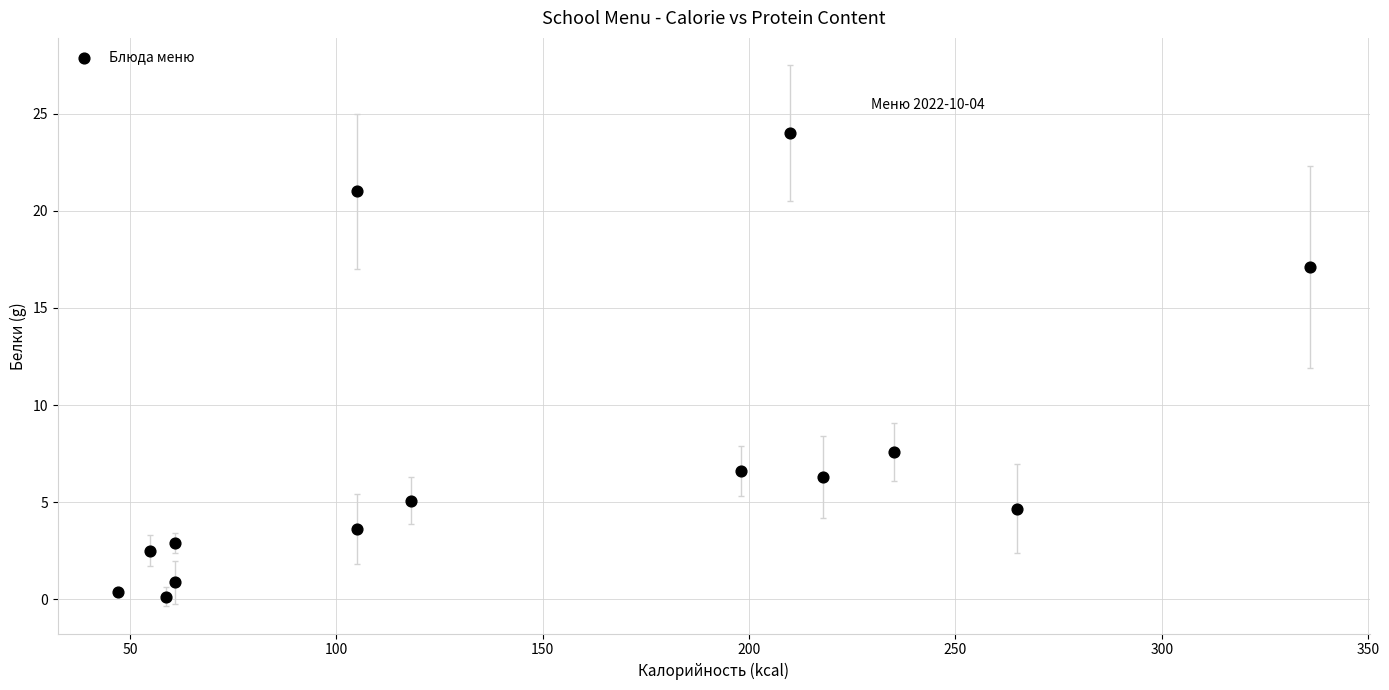

What is the range of X values (max minus min)?

289.0